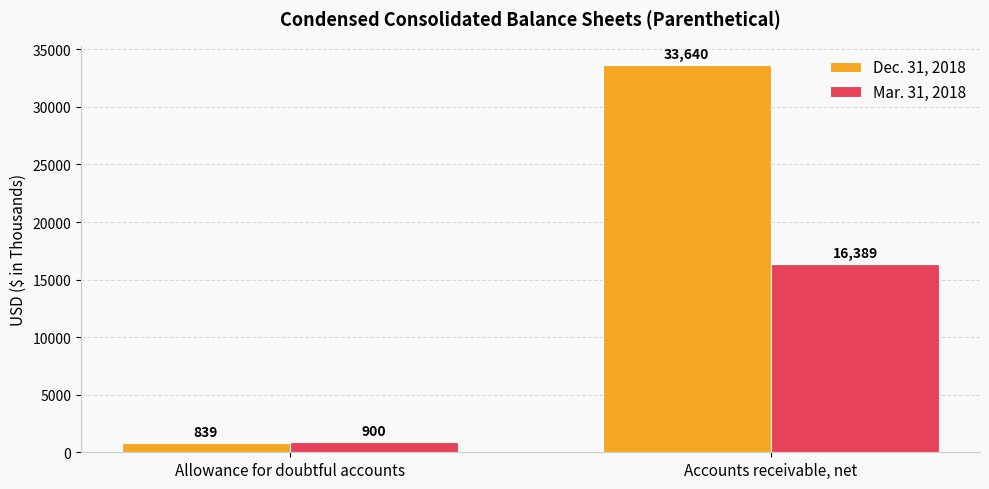

How many values in the Mar. 31, 2018 series are below 16389?

1